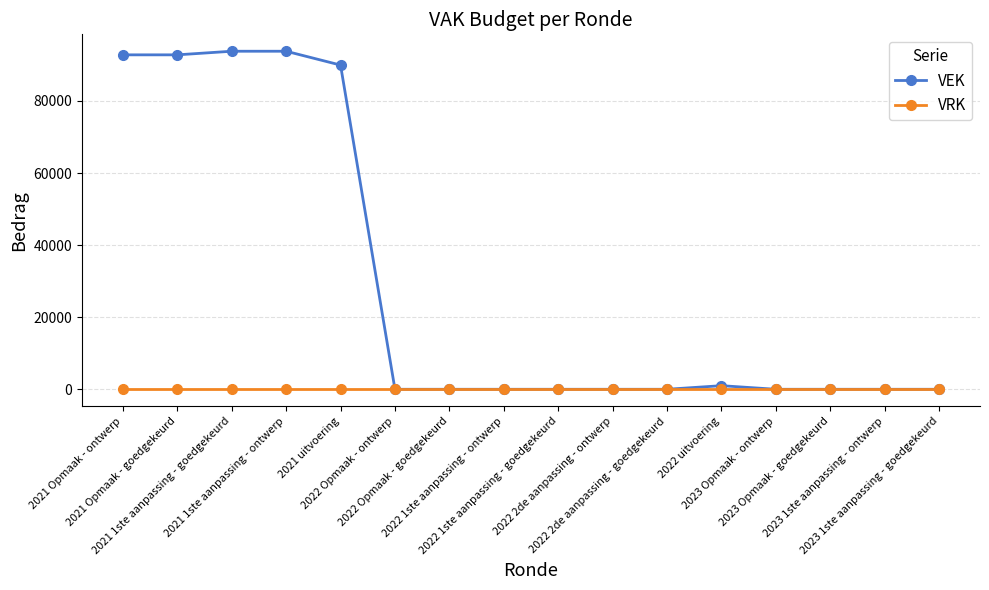

What is the average value of the VEK series?

29006